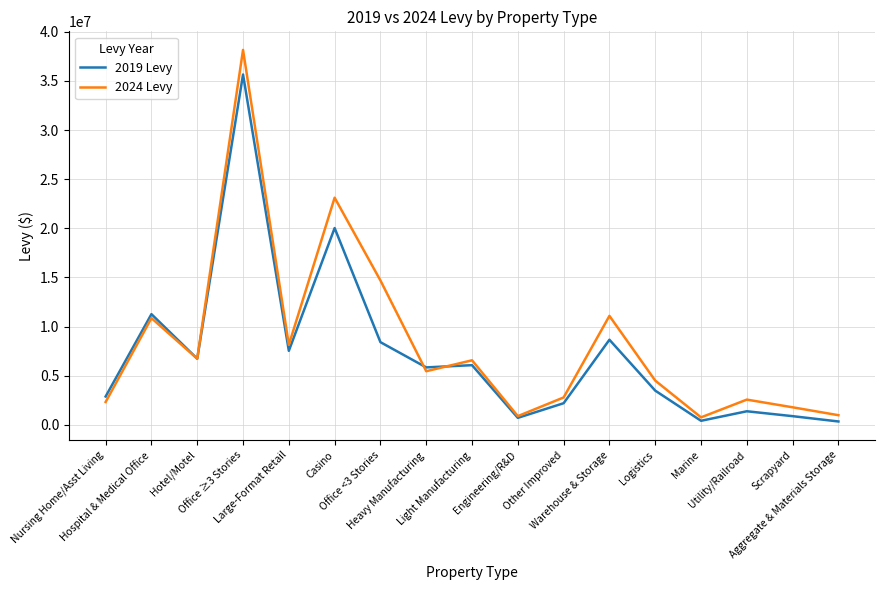

True or false: 2019 Levy has a value of 15314081.4 at Hospital & Medical Office.

False